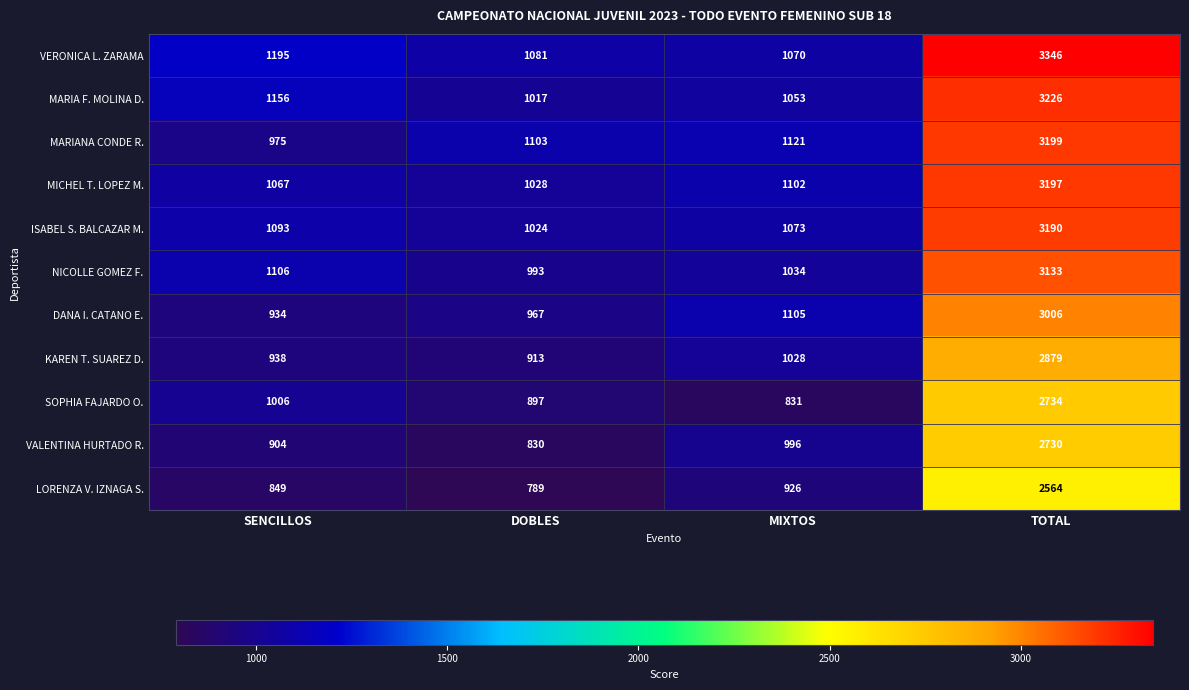

How many data points does each series have?

4